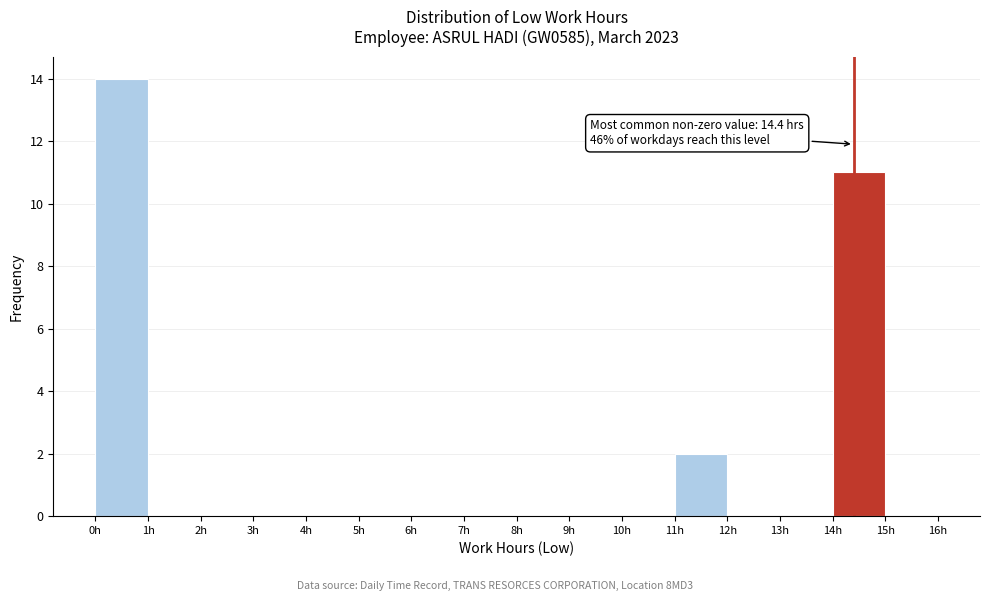

Over which range of the x-axis is the bar tallest?

0 to 1